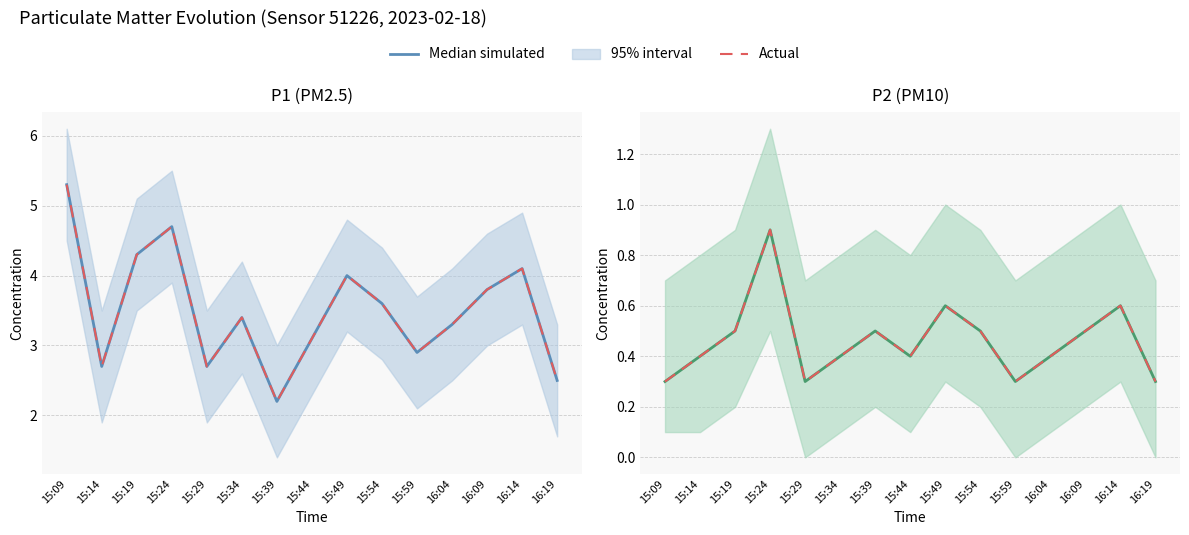

At which label does Actual reach its peak?

15:24